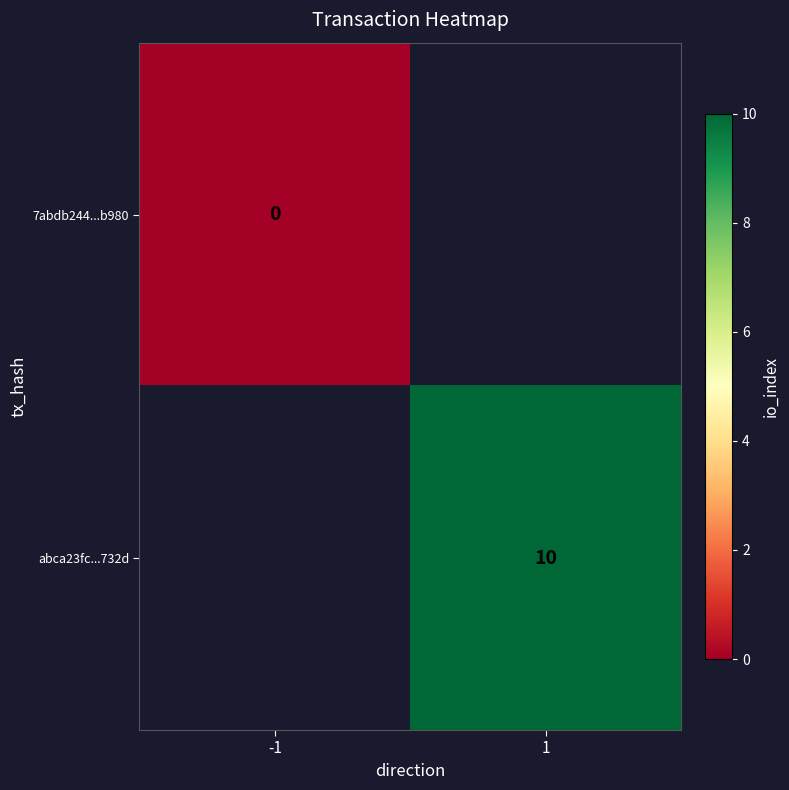

The value of abca23fc...732d at 1 is 10. True or false?

True